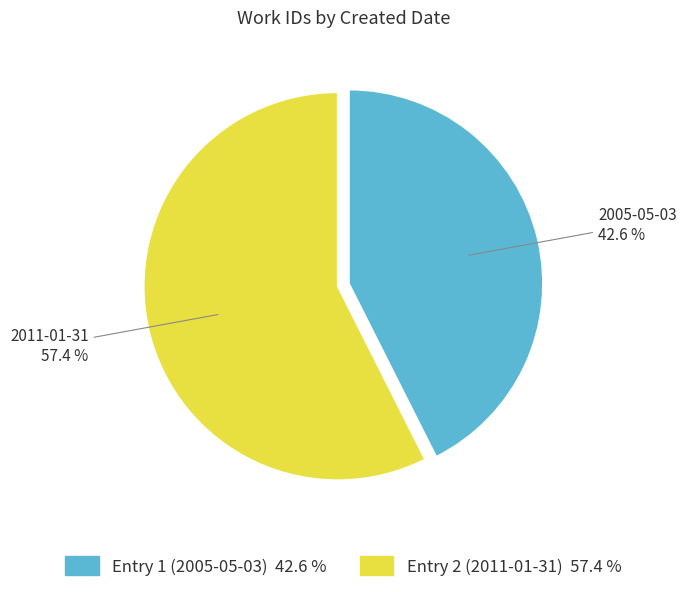

Which has a higher value, 2005-05-03 or 2011-01-31?

2011-01-31